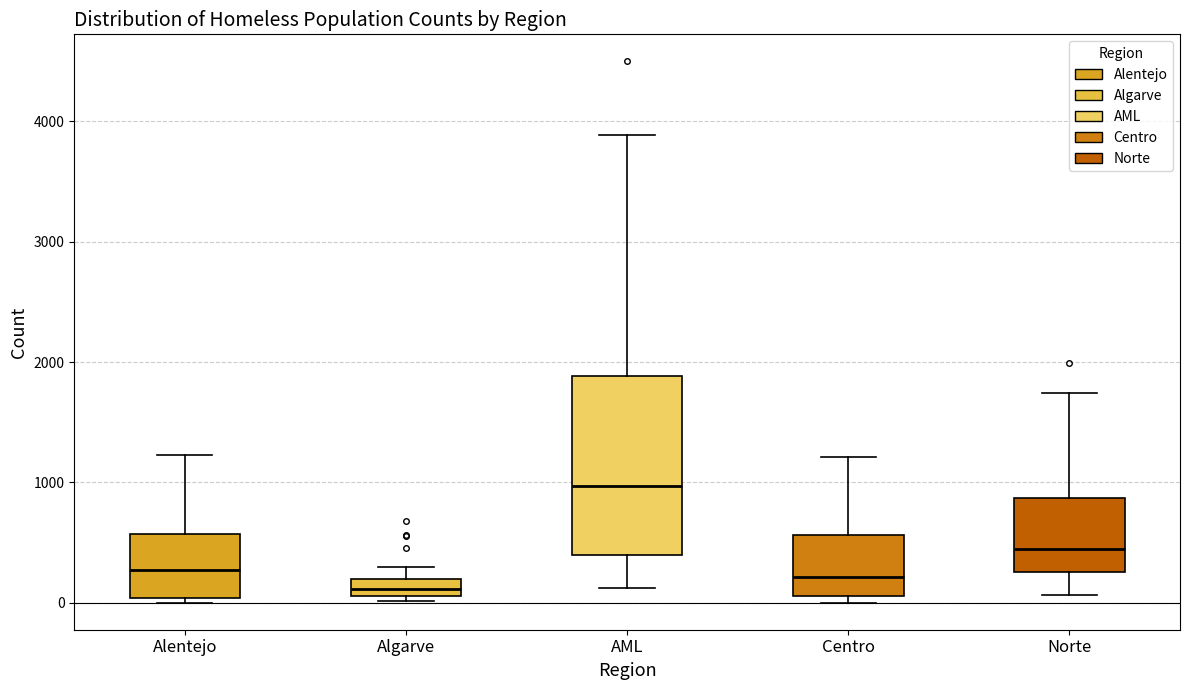

Where is the upper edge of the box for AML on the y-axis? The values are not printed on the chart, so give them approximately, as read against the axis.

1900